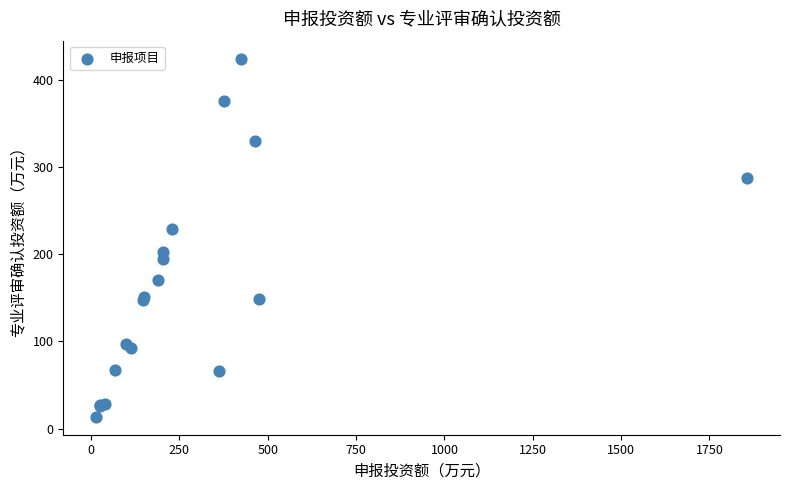

What Y value in the scatter plot is closest to 218?

229.4